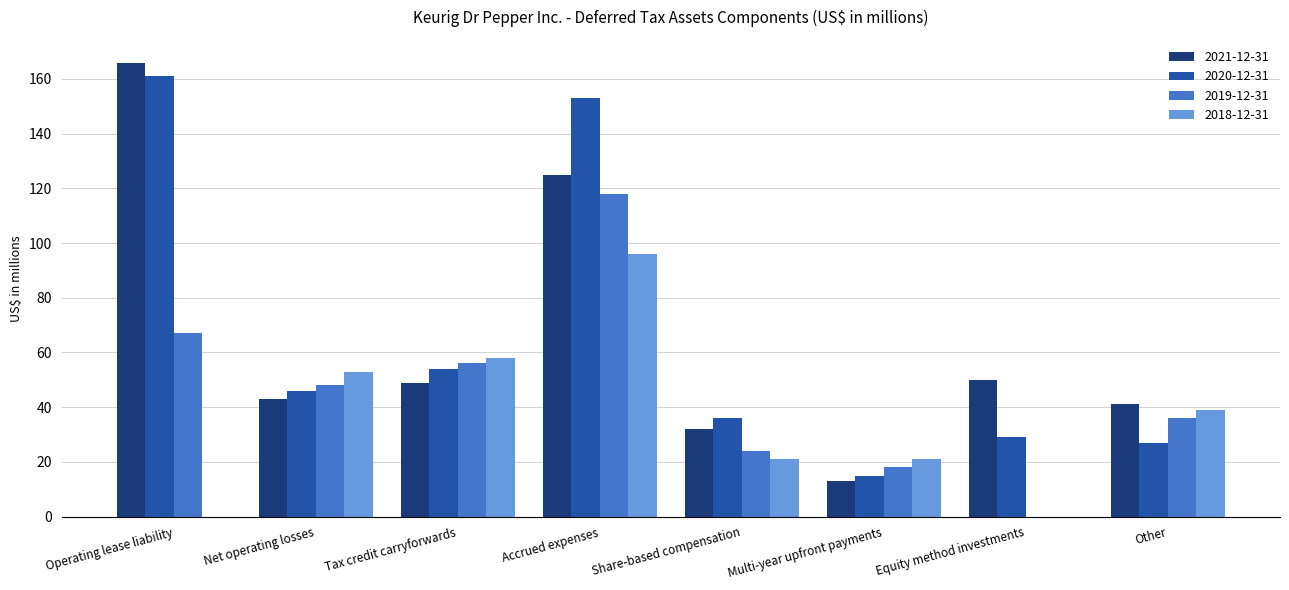

What is the average value of the 2018-12-31 series?

36